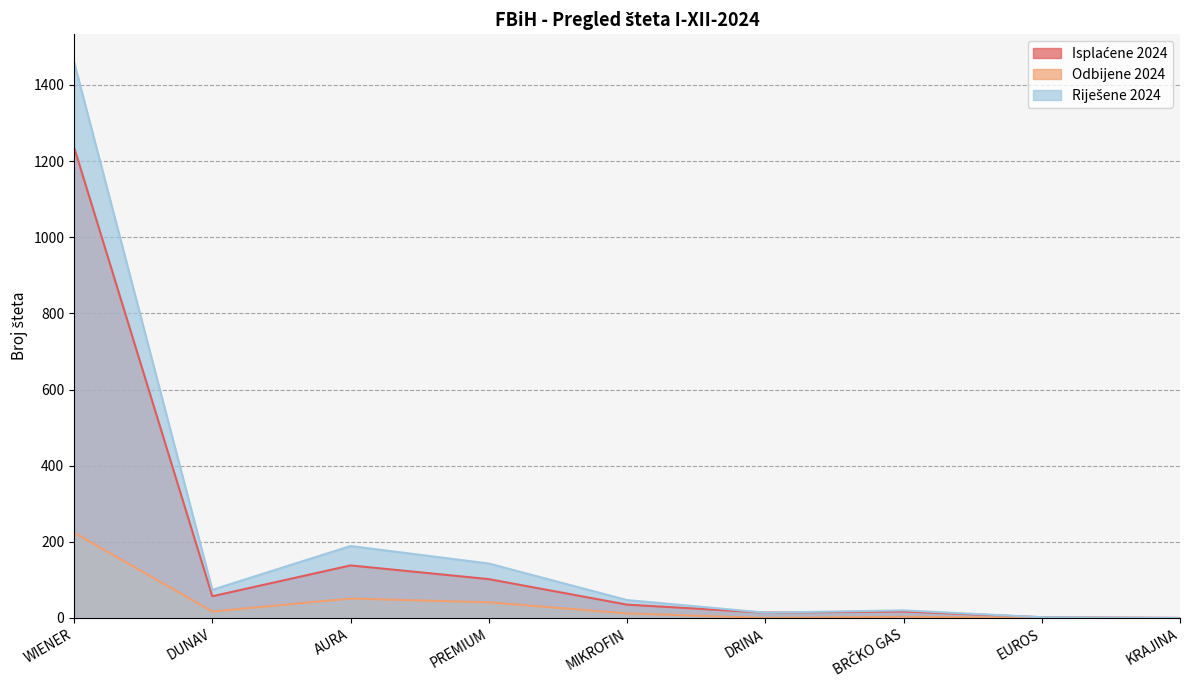

Reading left to right, what are all the values shown in this chart?

Isplaćene 2024: 1236	57	138	102	35	14	17	2	0
Odbijene 2024: 224	17	51	41	12	0	3	0	0
Riješene 2024: 1460	74	189	143	47	14	20	2	0